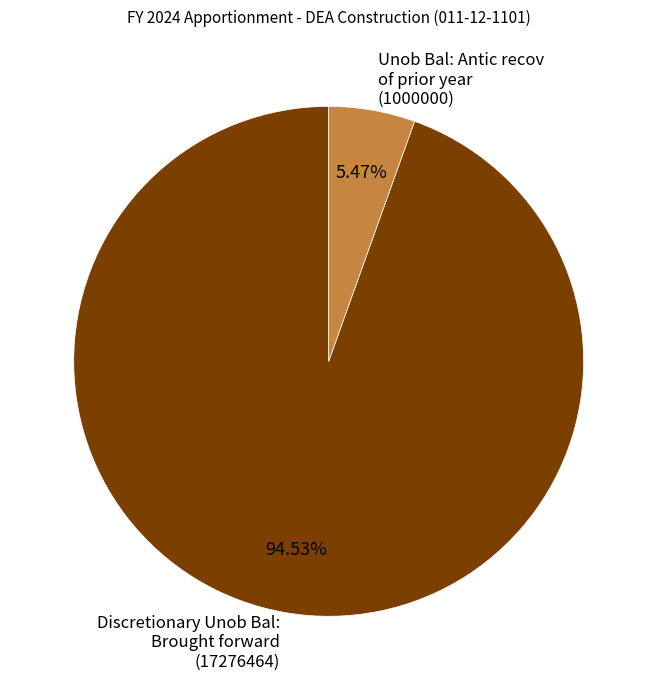

What percentage is the Unob Bal: Antic recov of prior year slice, to the nearest percent?

5%